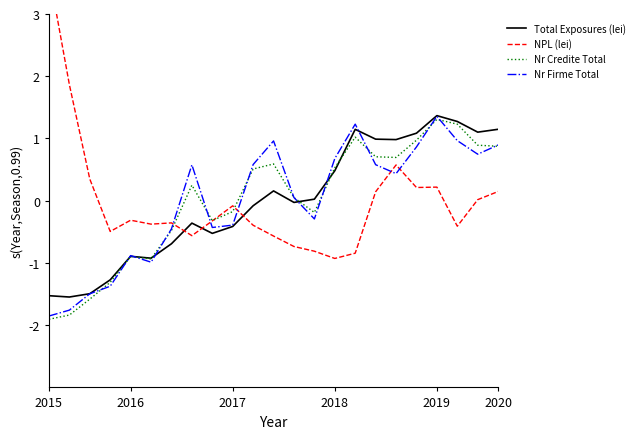

Which label corresponds to the smallest value in the chart?

2015